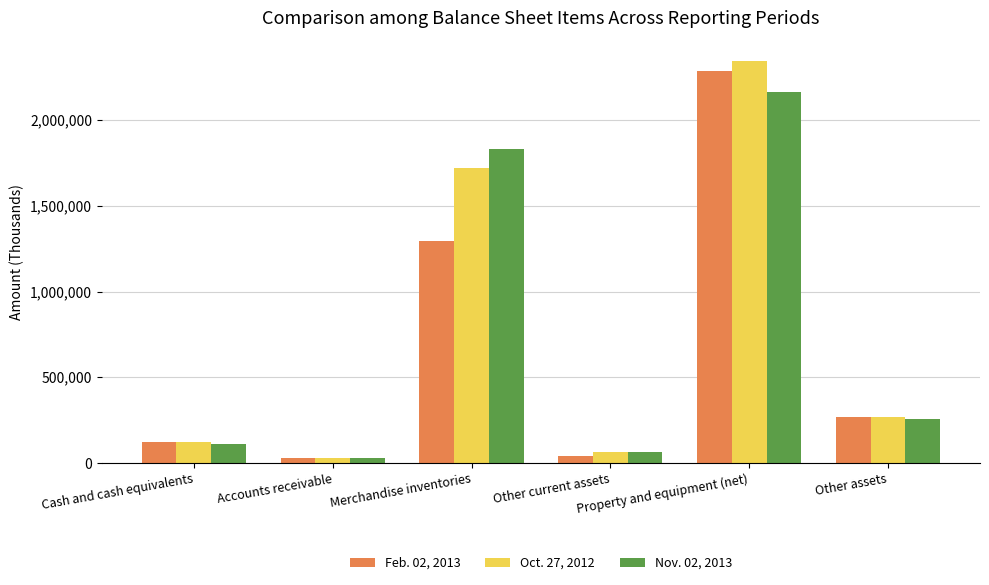

Count the number of categories in the chart.

6